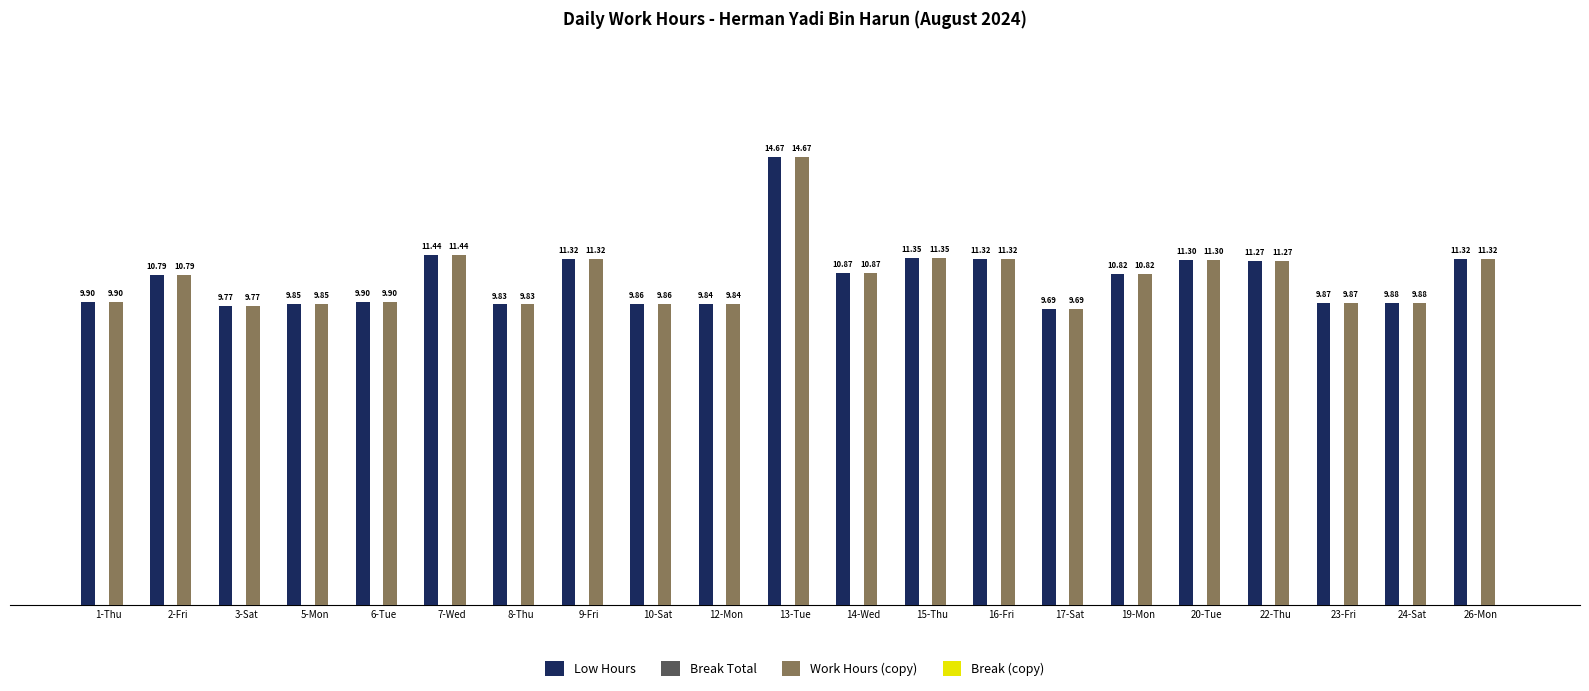

At how many categories does at least one series exceed 10?

11